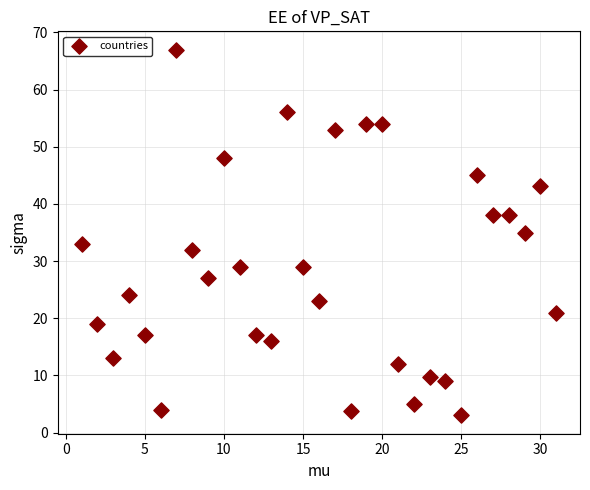

What is the range of Y values (max minus min)?

64.0